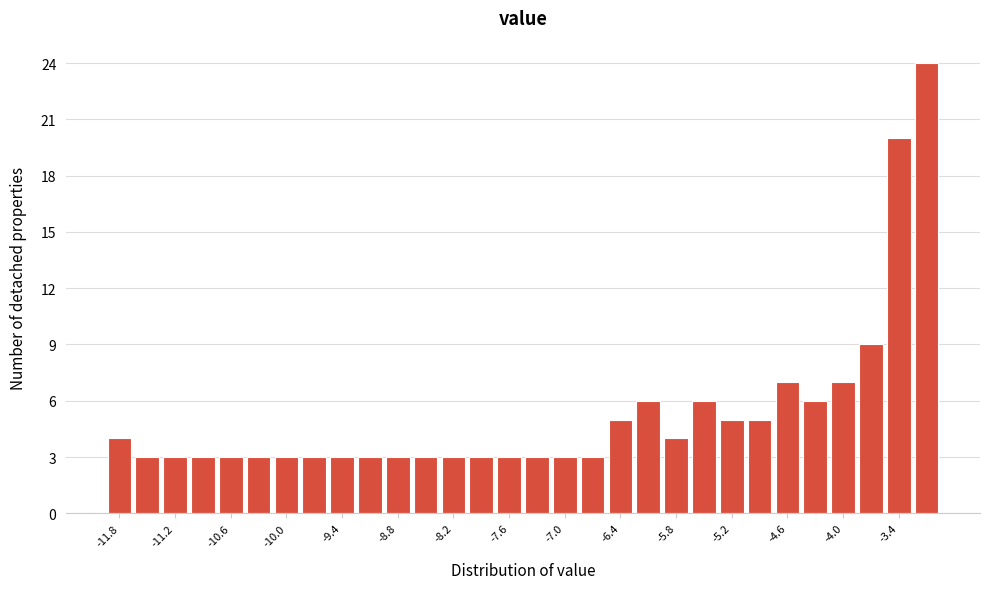

Read against the x-axis, roughly where is the centre of the tallest bar?

-3.1